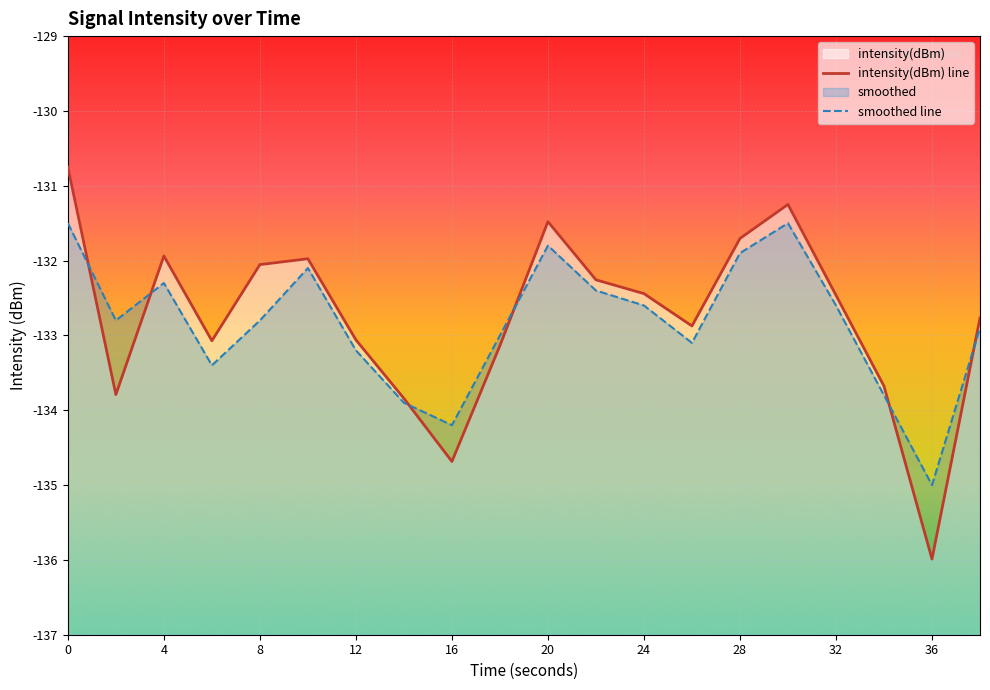

What is the average value of the intensity(dBm) line series?

-132.8